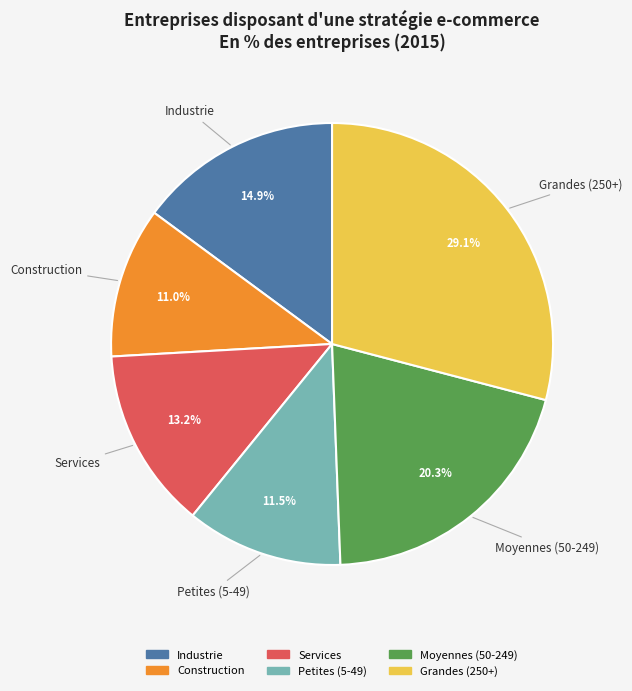

What is the largest slice in the pie chart?

Grandes (250+)